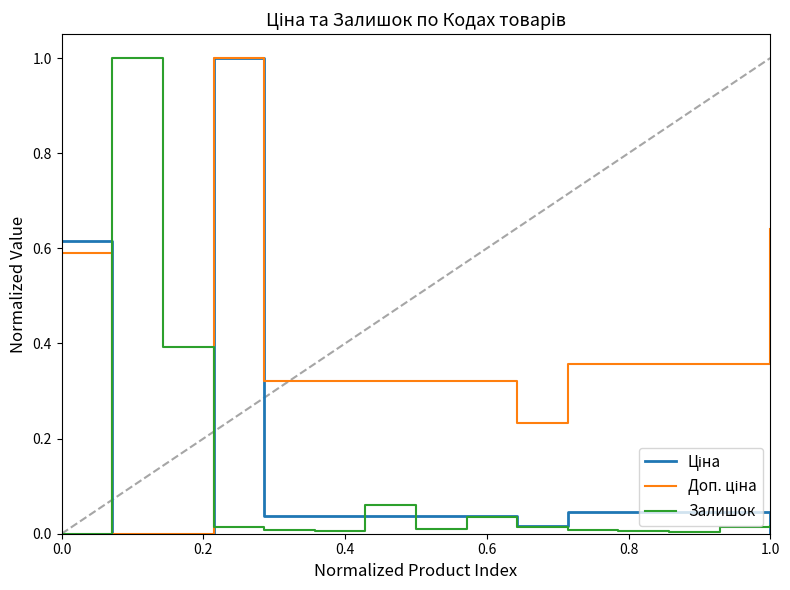

What is the maximum value shown in the chart?

1.0